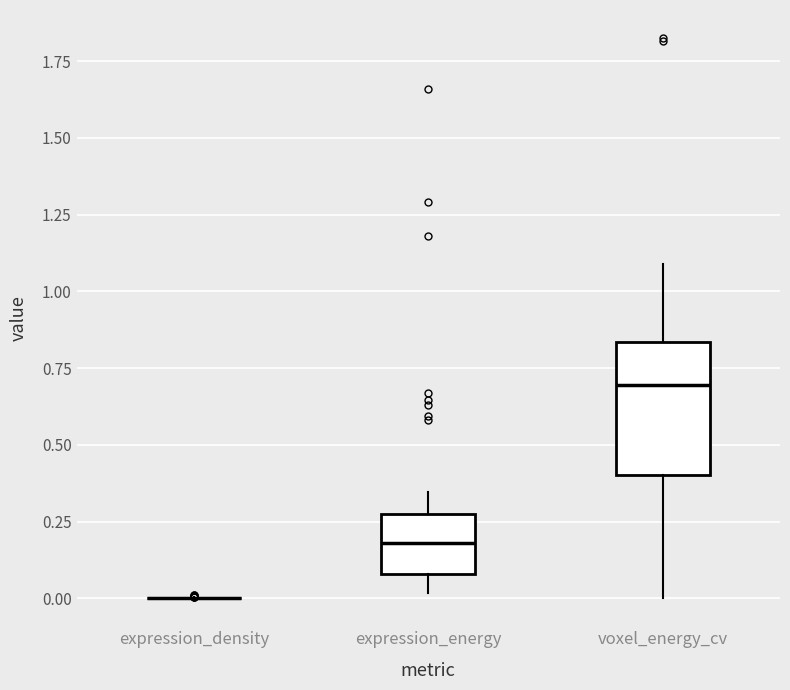

Reading left to right, transcribe this box plot: for each box, give where its median line is, the range the box spans, and where its two whiskers end, as read against the y-axis. The values are not printed on the chart, so give them approximately, as read against the axis.

expression_density: box collapsed to a line at 0.00, whiskers 0.00 to 0.00
expression_energy: median 0.20, box 0.10 to 0.25, whiskers 0.00 to 0.35
voxel_energy_cv: median 0.70, box 0.40 to 0.85, whiskers 0.00 to 1.10